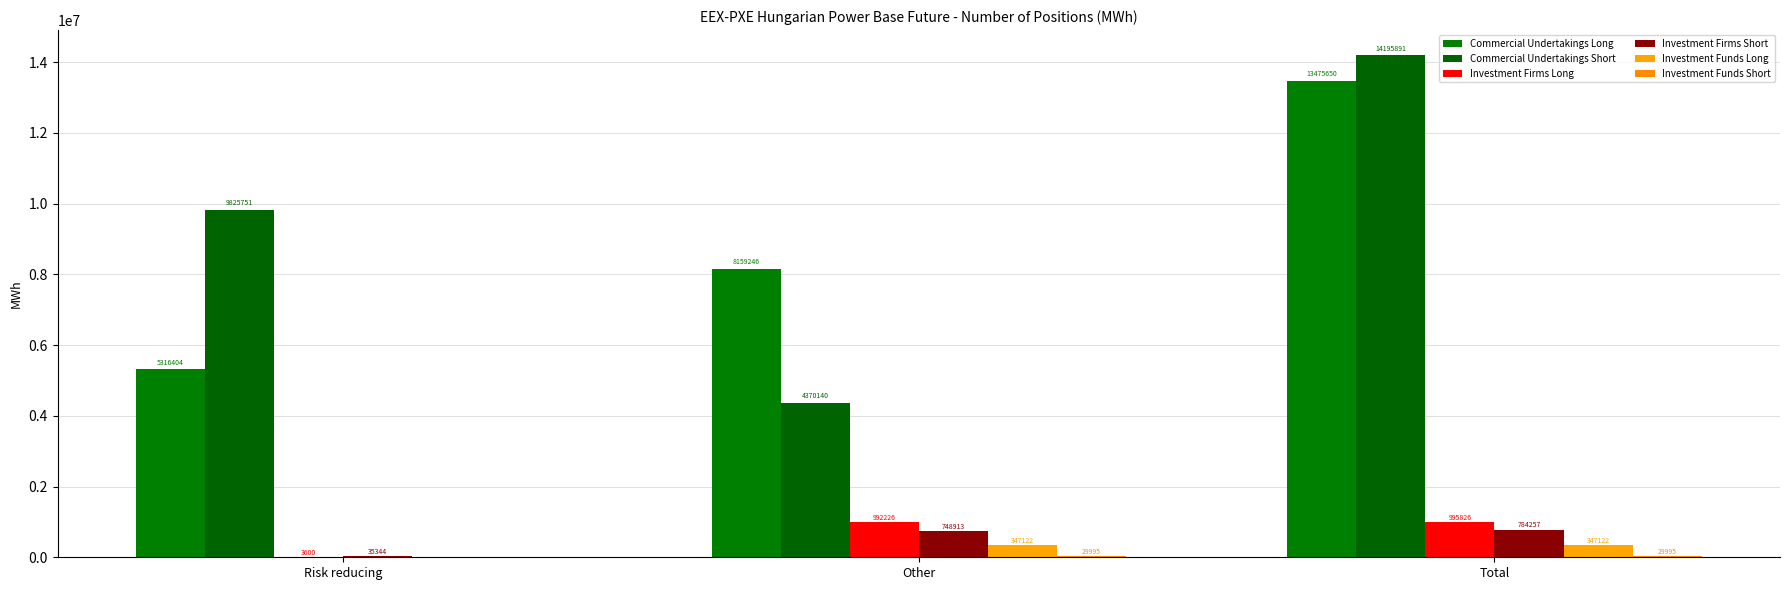

What is the difference between the Investment Funds Long values at Risk reducing and Other?

347122